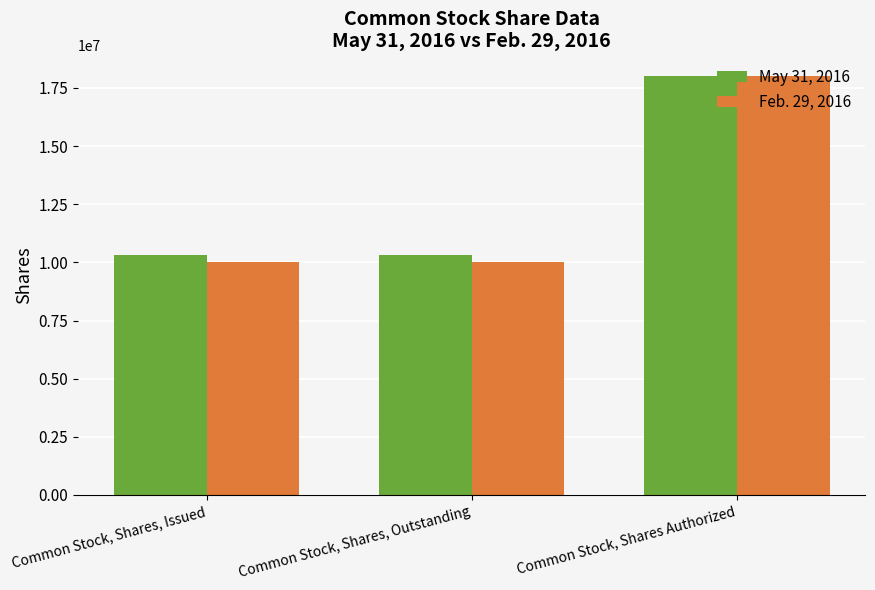

Between Common Stock, Shares, Outstanding and Common Stock, Shares Authorized, which series saw the biggest shift?

Feb. 29, 2016